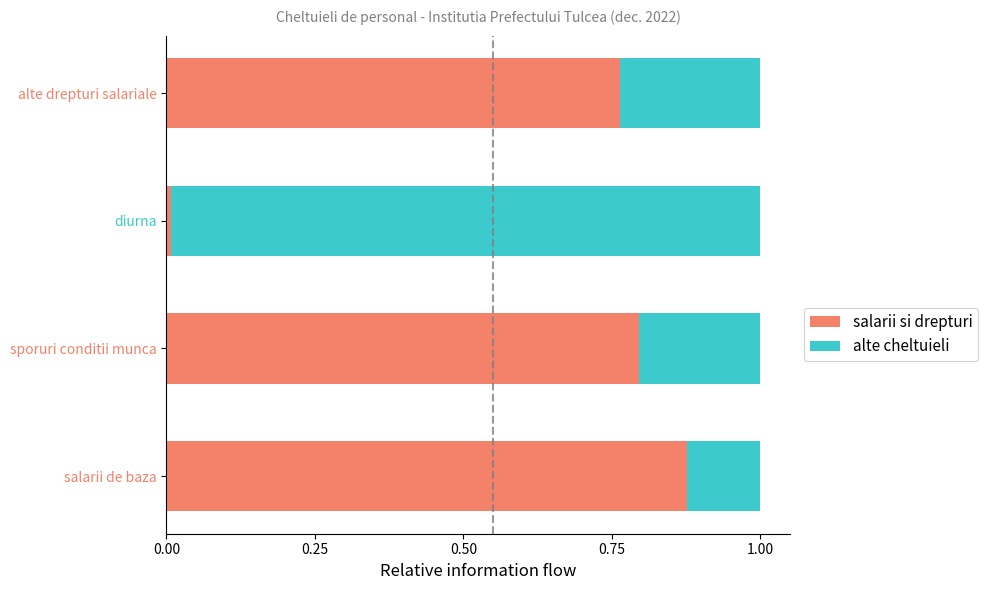

Rank the categories by salarii si drepturi value from lowest to highest.

diurna, alte drepturi salariale, sporuri conditii munca, salarii de baza